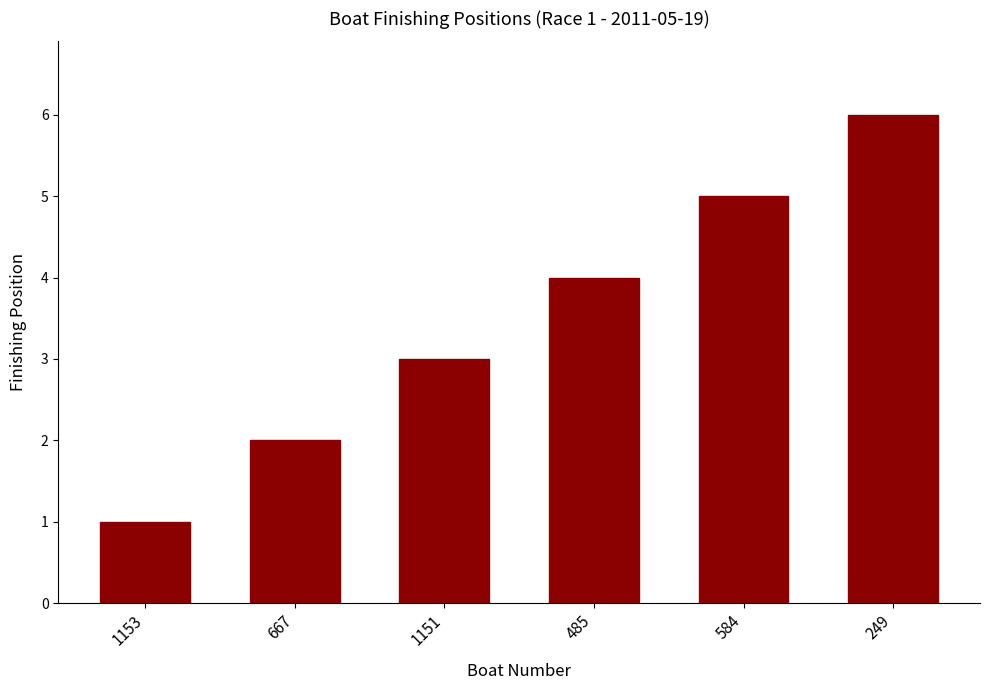

What is the minimum value shown in the chart?

1